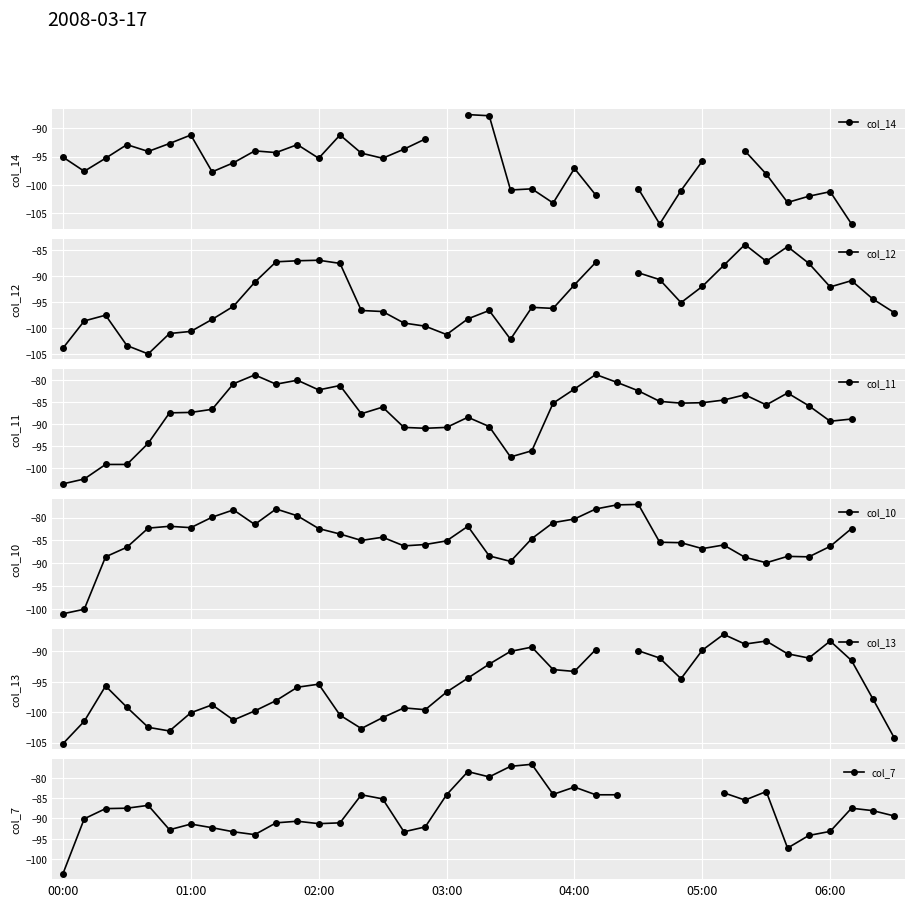

What is the label of the 21st point from the left?

20